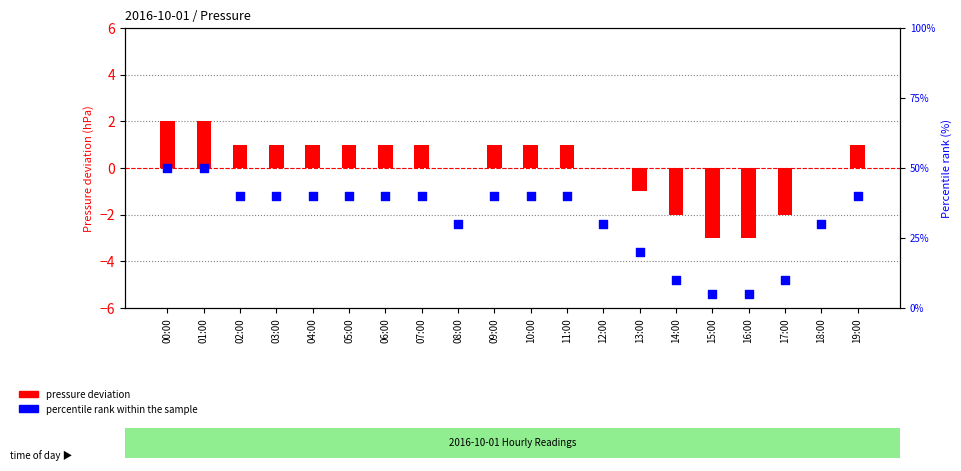

Which series has the widest spread of Y values?

percentile rank within the sample